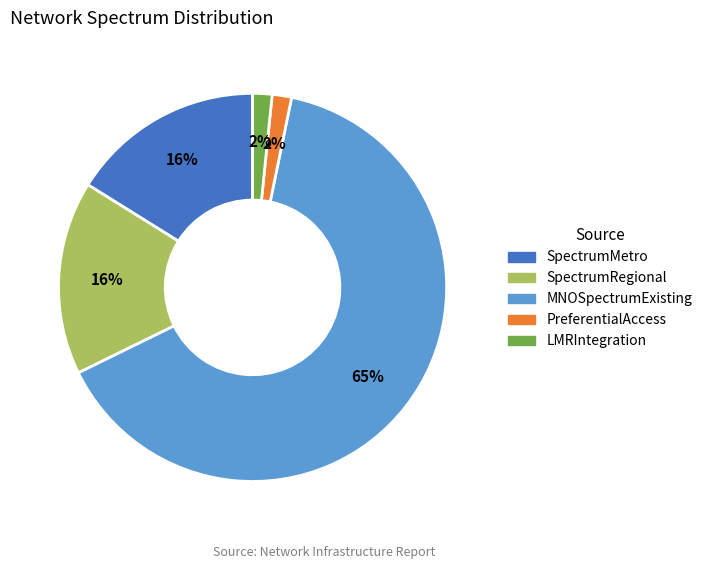

To the nearest percent, what portion does PreferentialAccess represent?

2%